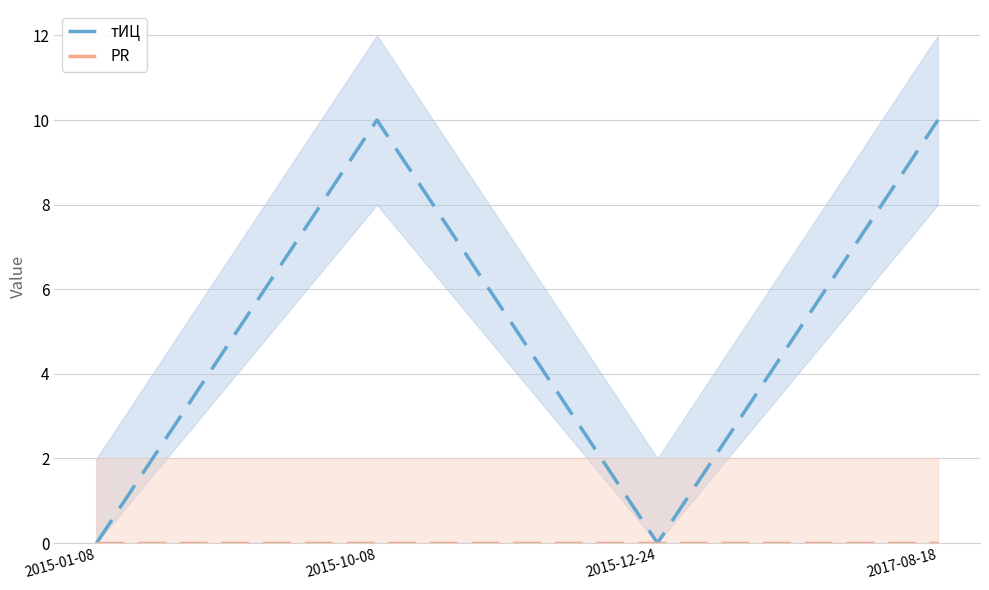

At which category does тИЦ reach its first local valley?

2015-12-24